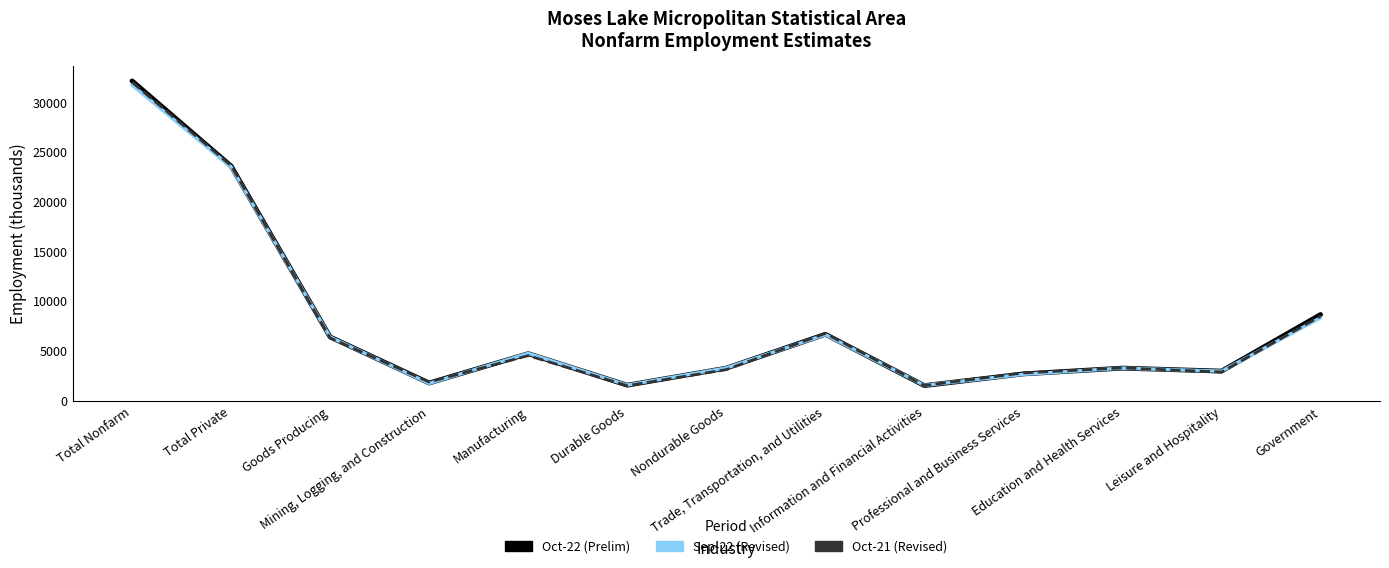

How many intersections are there between Oct-22 (Prelim) and Oct-21 (Revised)?

6